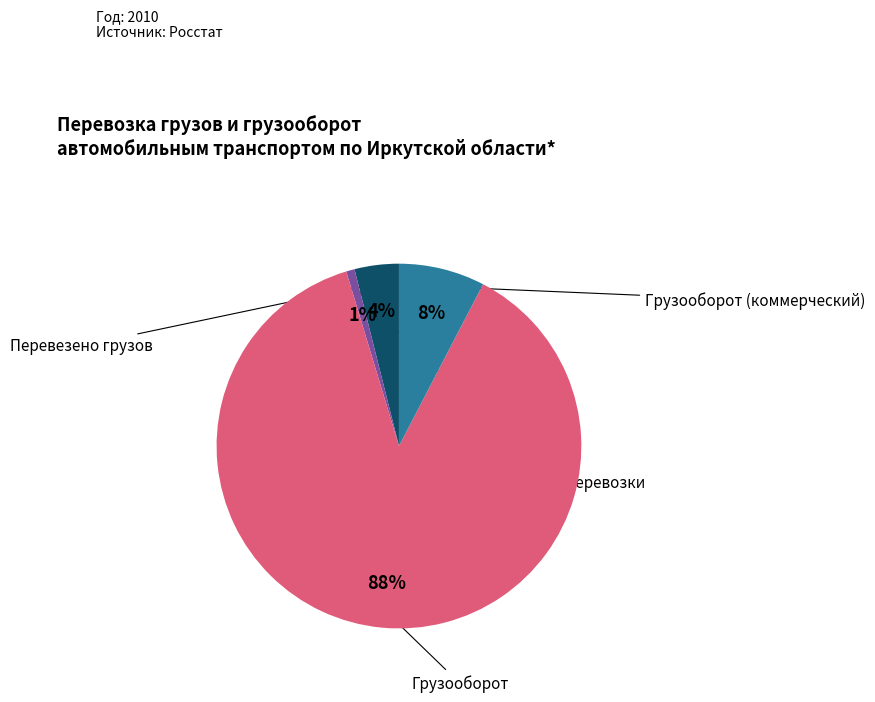

To the nearest percent, what is the average slice percentage?

25%